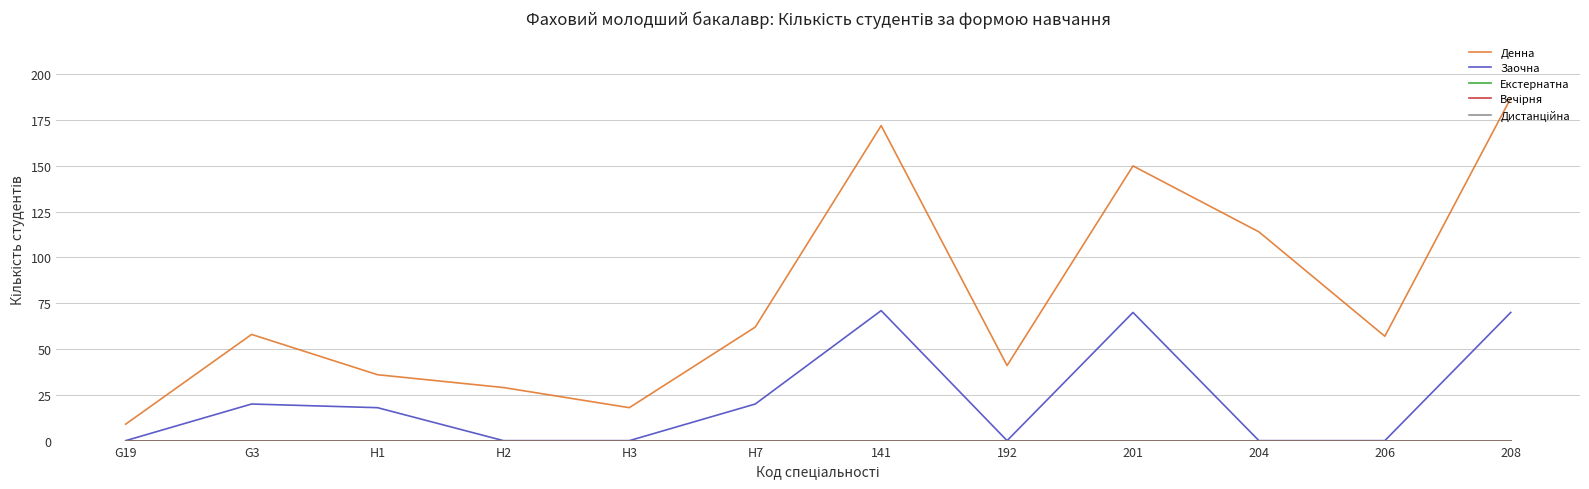

True or false: Екстернатна and Дистанційна cross at least once.

False